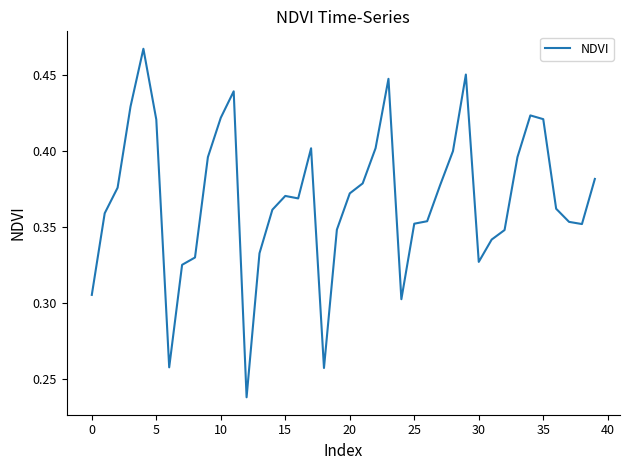

True or false: the data shows 0.3 at 10.

False